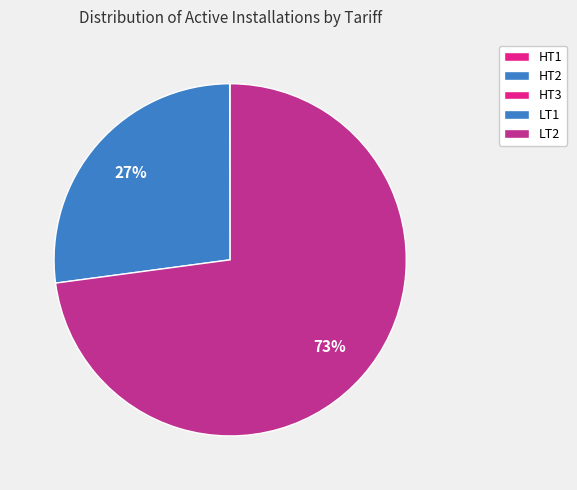

Rank the categories by value from lowest to highest.

HT3, HT1, HT2, LT1, LT2